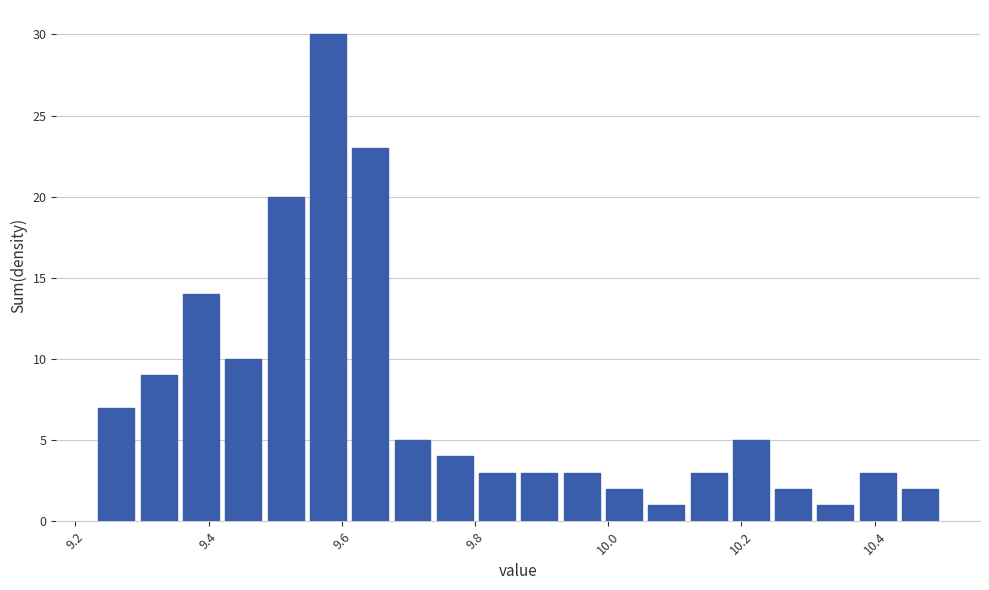

Around what value on the x-axis is the tallest bar? Give the approximate position of its centre, as read against the axis.

9.58